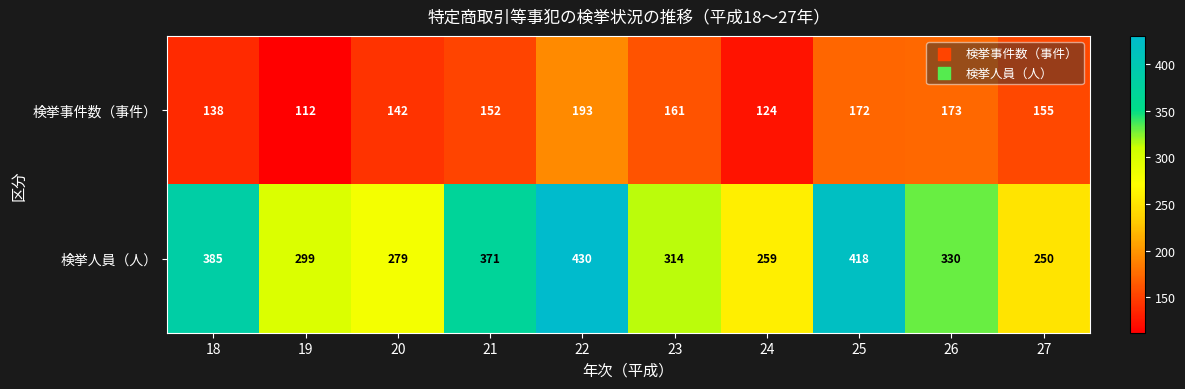

The value of 検挙人員（人） at 27 is 250. True or false?

True